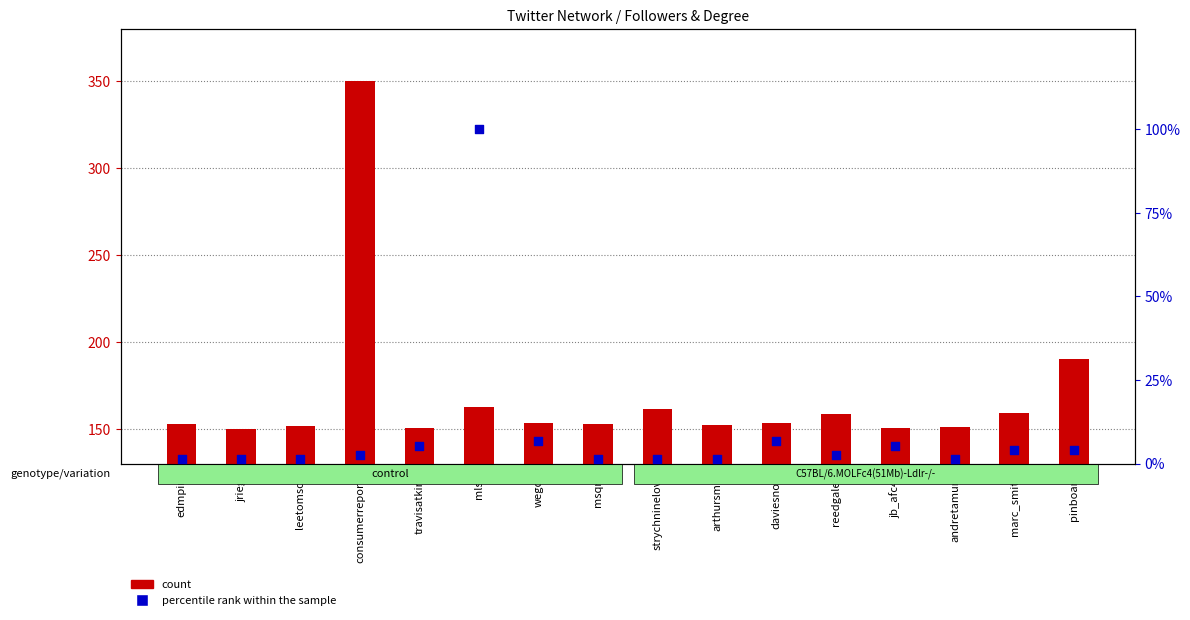

Which series has the widest spread of Y values?

count